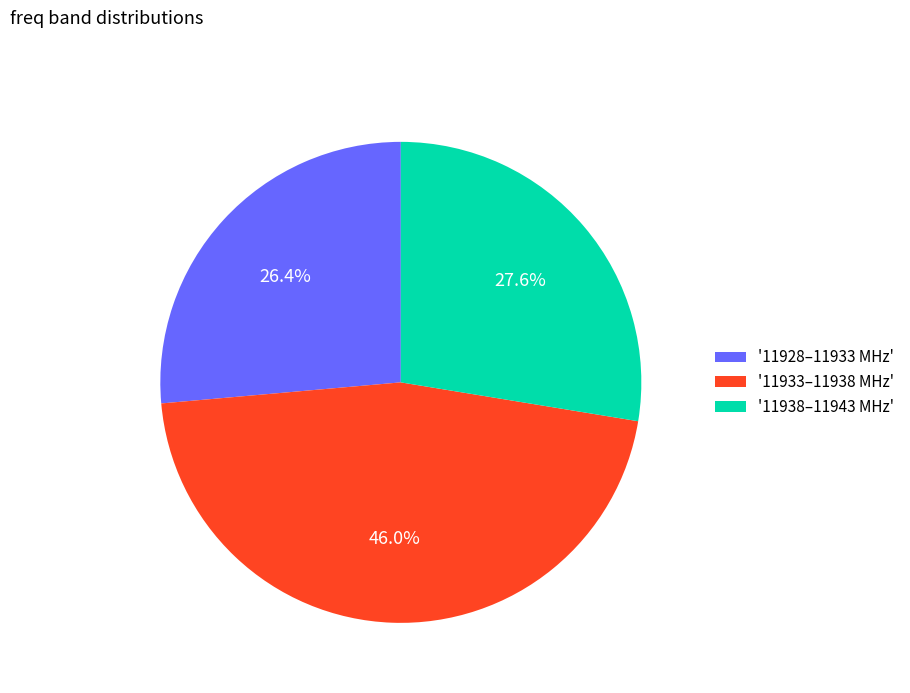

Is the sum of '11933–11938 MHz' and '11938–11943 MHz' greater than half?

Yes